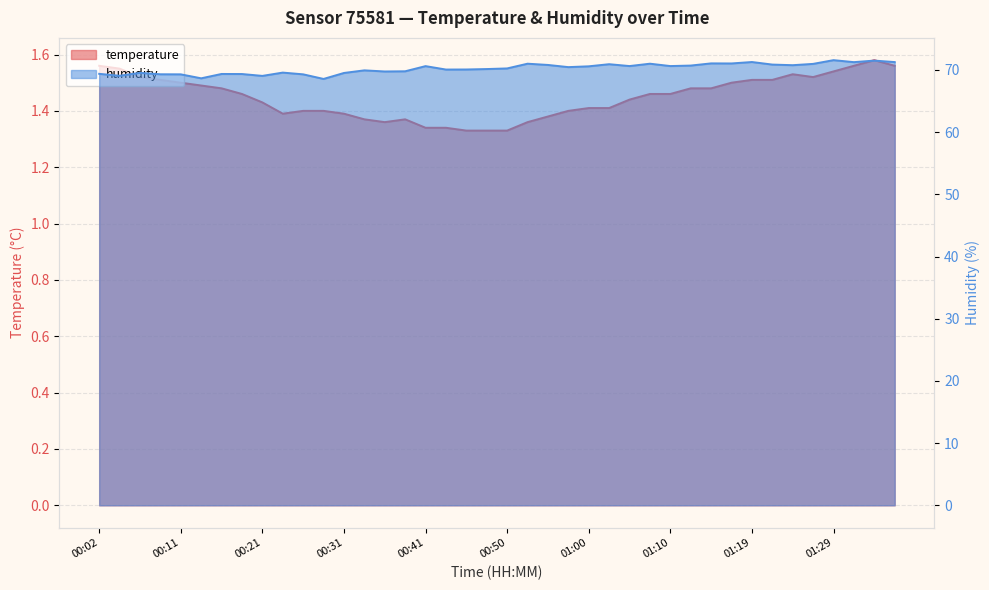

At which category is the sum across all series the highest?

01:29